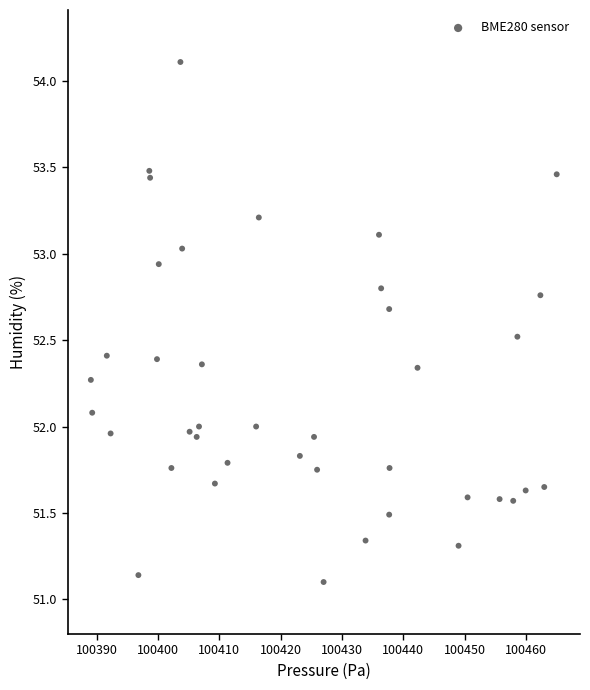

What is the range of Y values (max minus min)?

3.0